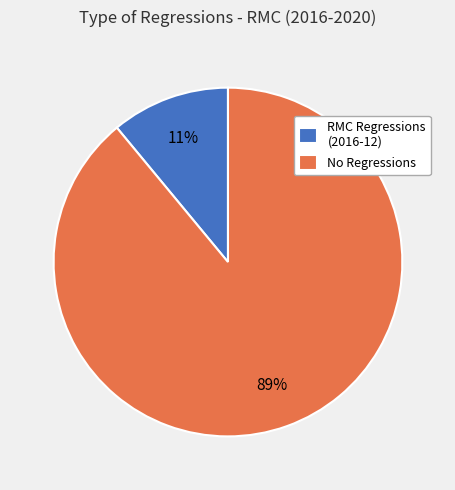

To the nearest percent, what is the average slice percentage?

50%